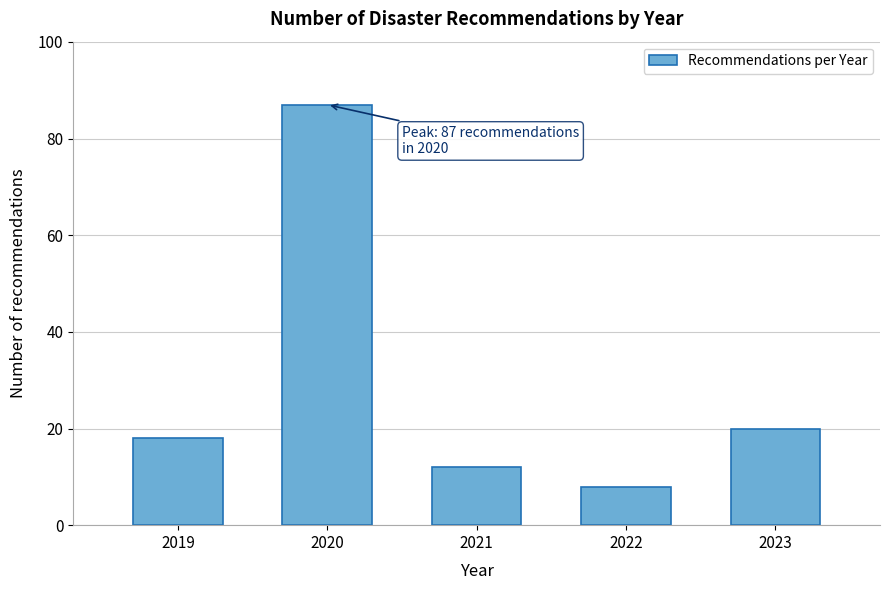

Reading right to left, list all the values displayed in this chart.

2023=20	2022=8	2021=12	2020=87	2019=18